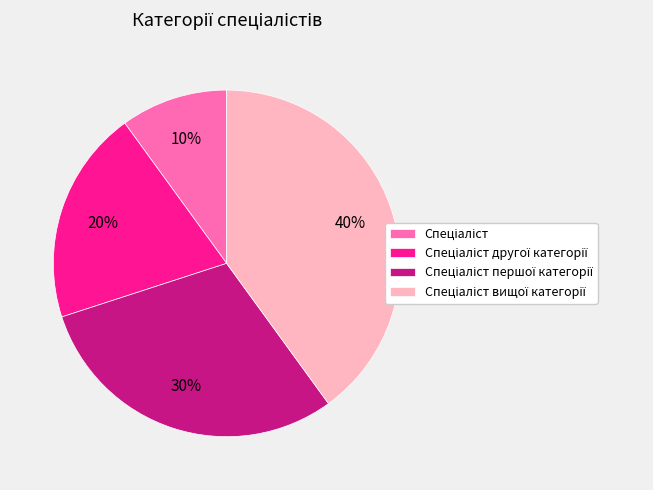

To the nearest percent, what is the average slice percentage?

25%